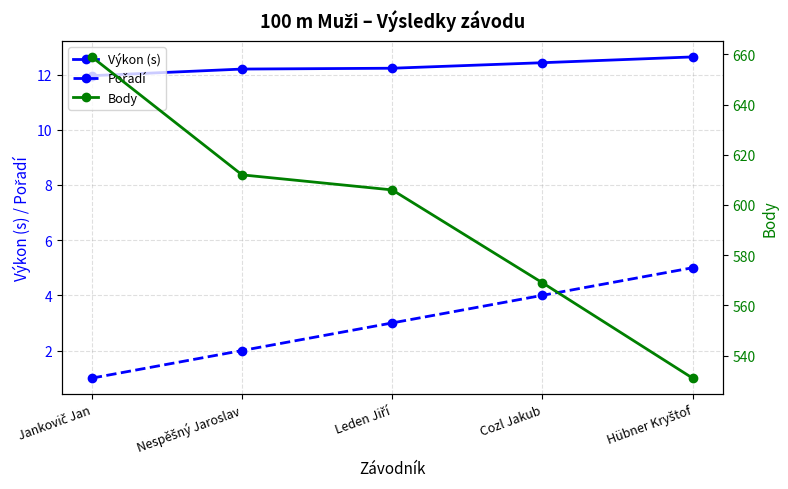

What is the difference between the Pořadí values at Jankovič Jan and Hübner Kryštof?

4.0